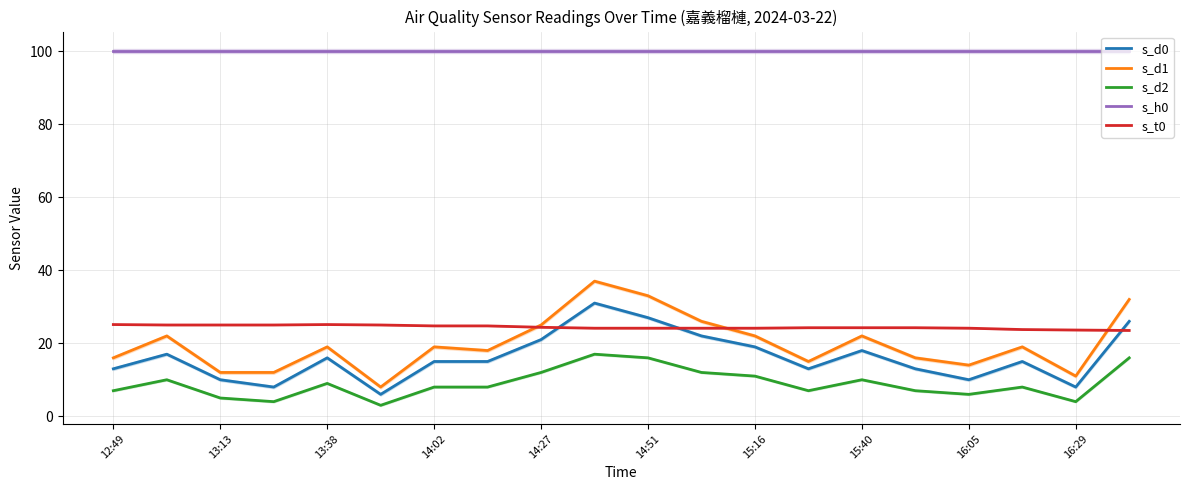

Reading left to right, what are all the values shown in this chart?

s_d0: 13.0	17.0	10.0	8.0	16.0	6.0	15.0	15.0	21.0	31.0	27.0	22.0	19.0	13.0	18.0	13.0	10.0	15.0	8.0	26.0
s_d1: 16.0	22.0	12.0	12.0	19.0	8.0	19.0	18.0	25.0	37.0	33.0	26.0	22.0	15.0	22.0	16.0	14.0	19.0	11.0	32.0
s_d2: 7.0	10.0	5.0	4.0	9.0	3.0	8.0	8.0	12.0	17.0	16.0	12.0	11.0	7.0	10.0	7.0	6.0	8.0	4.0	16.0
s_h0: 100.0	100.0	100.0	100.0	100.0	100.0	100.0	100.0	100.0	100.0	100.0	100.0	100.0	100.0	100.0	100.0	100.0	100.0	100.0	100.0
s_t0: 25.1	25.0	25.0	25.0	25.1	25.0	24.8	24.8	24.4	24.1	24.1	24.1	24.1	24.2	24.2	24.2	24.1	23.8	23.6	23.5